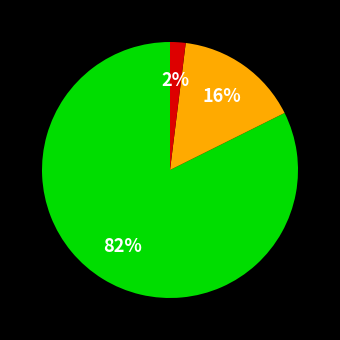

Does any single category account for the majority?

Yes